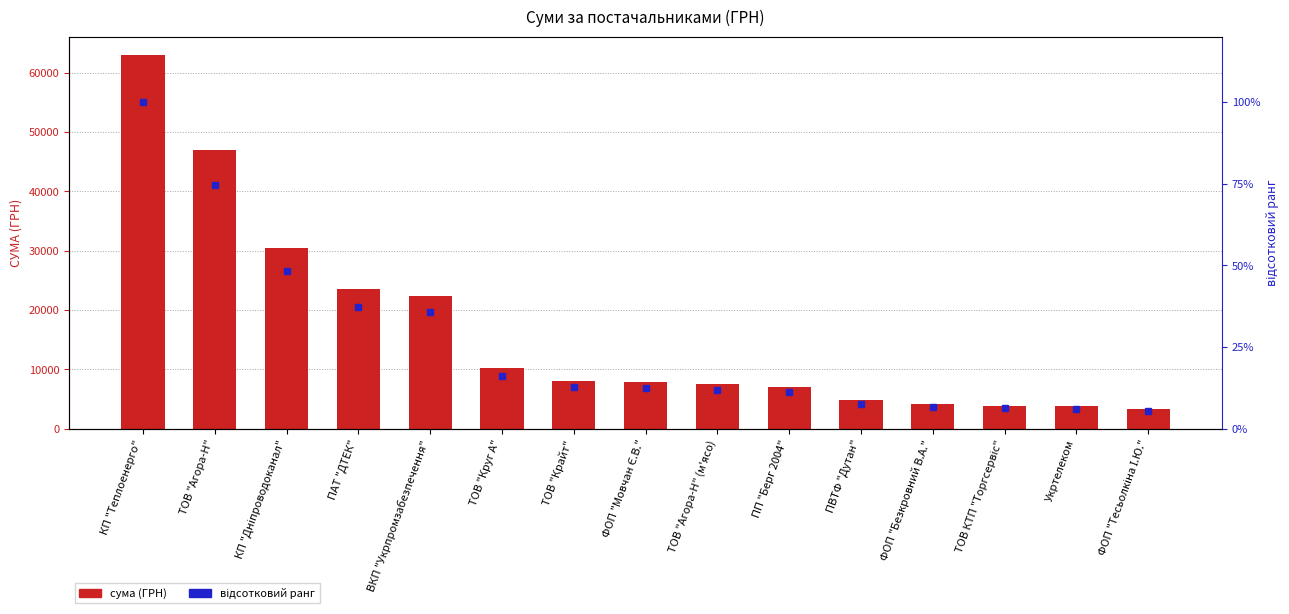

What is the difference between the values at ТОВ "Агора-Н" and ТОВ КТП "Торгсервіс"?

43147.8